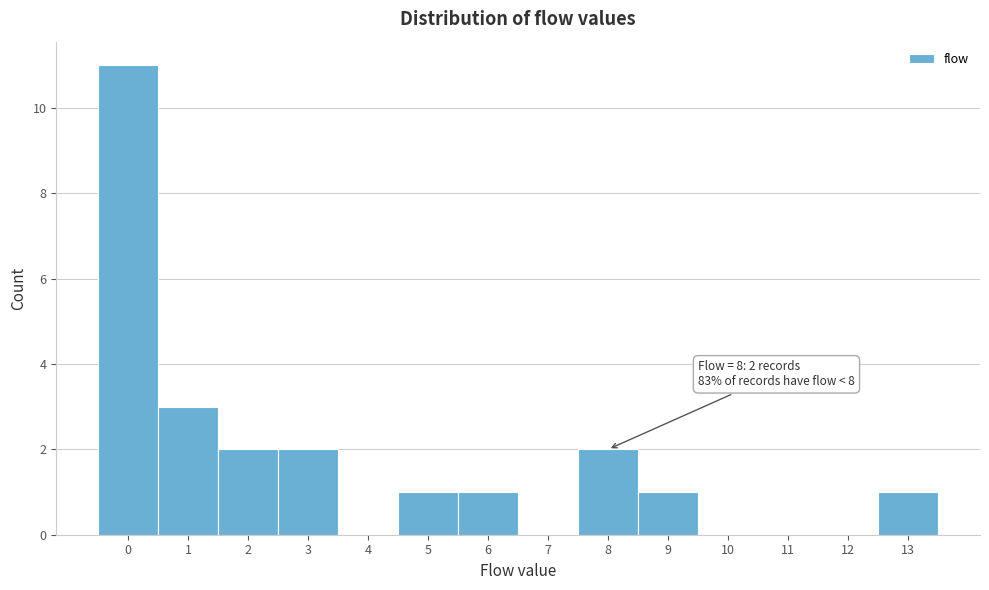

Which range on the x-axis has the tallest bar?

-0.5 to 0.5